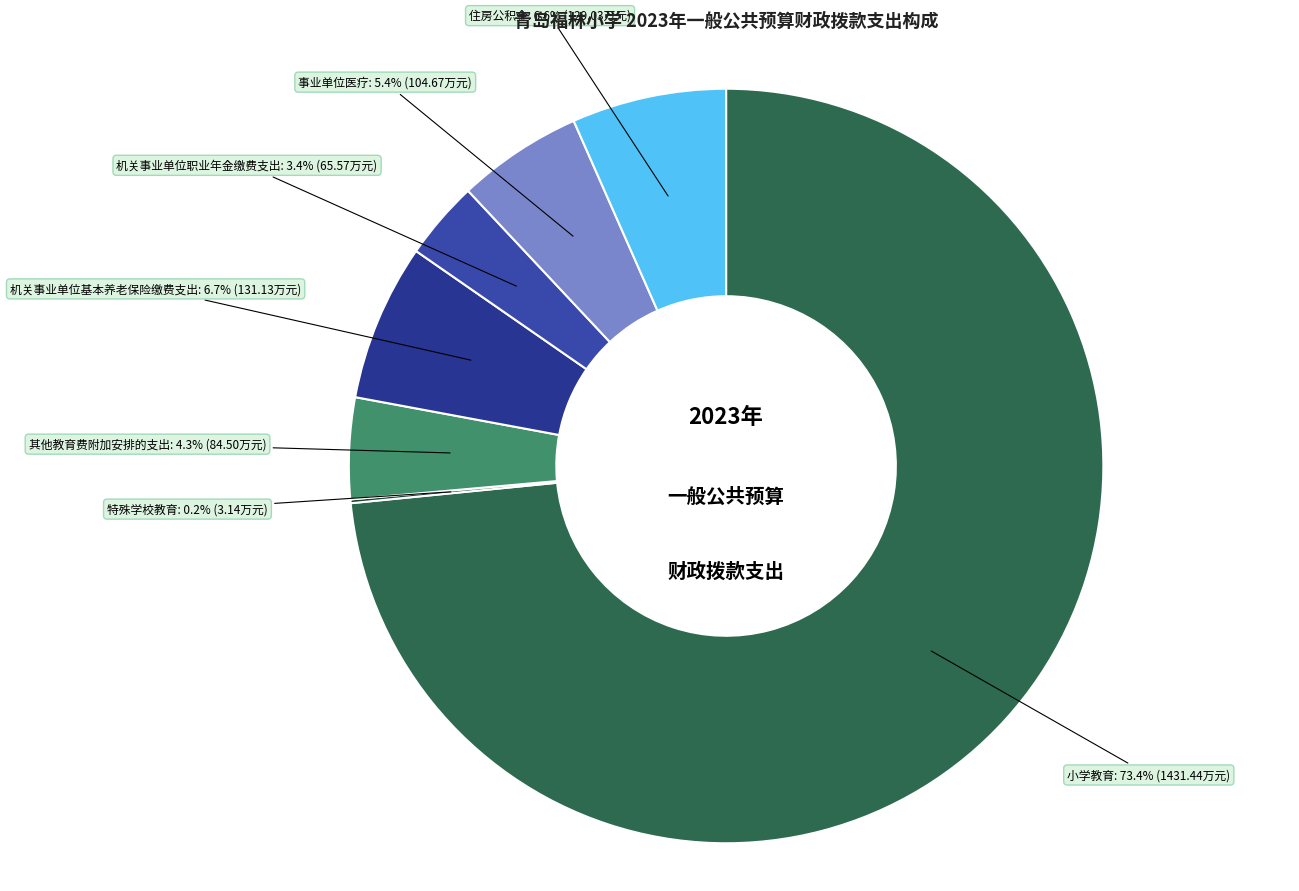

What is the largest slice in the pie chart?

小学教育